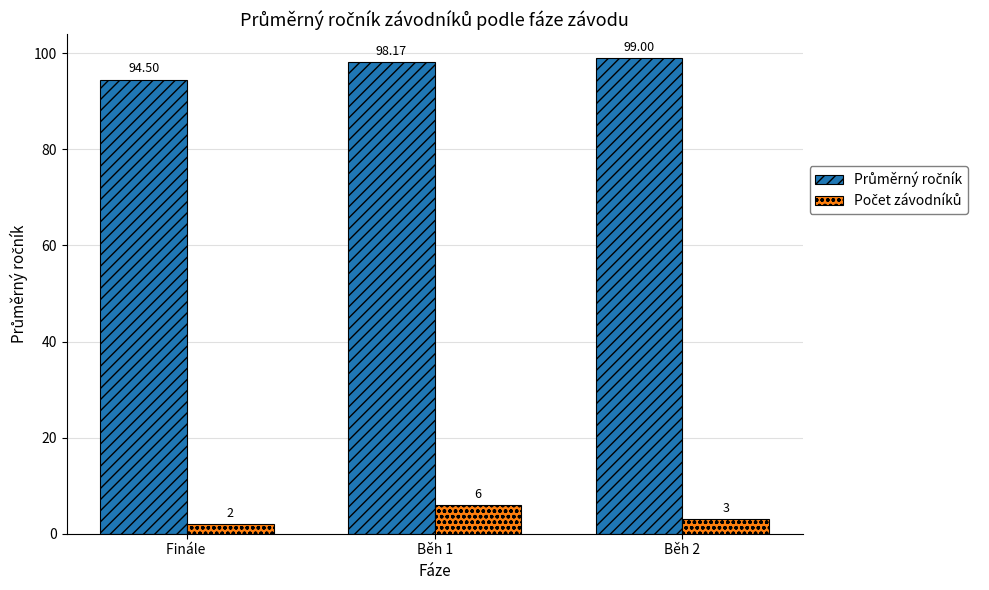

At which category is the sum across all series the highest?

Běh 1